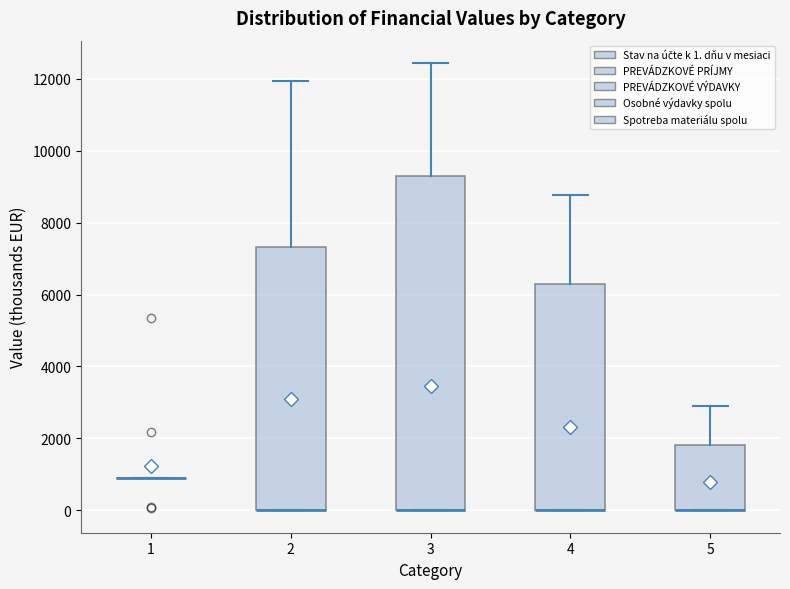

Where is the upper edge of the box at x = 3 on the y-axis? The values are not printed on the chart, so give them approximately, as read against the axis.

9400